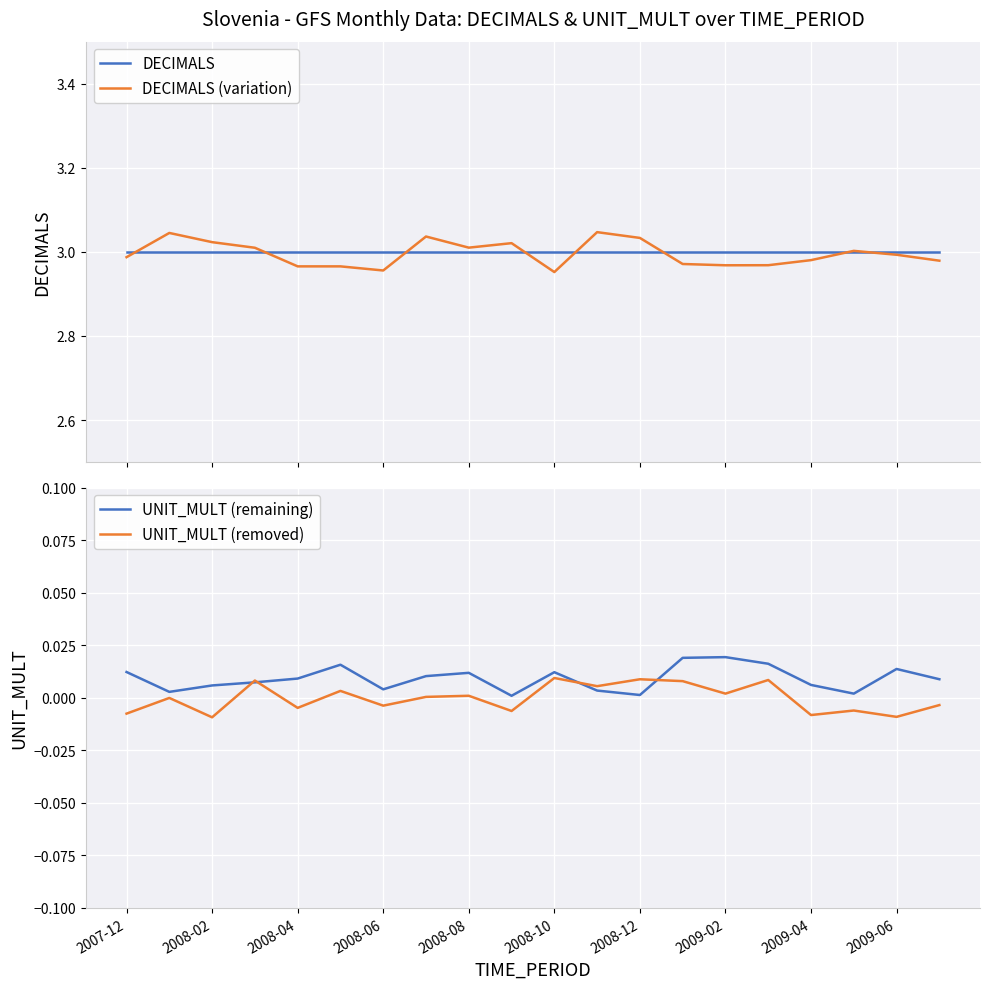

What is the average value of the DECIMALS series?

3.0